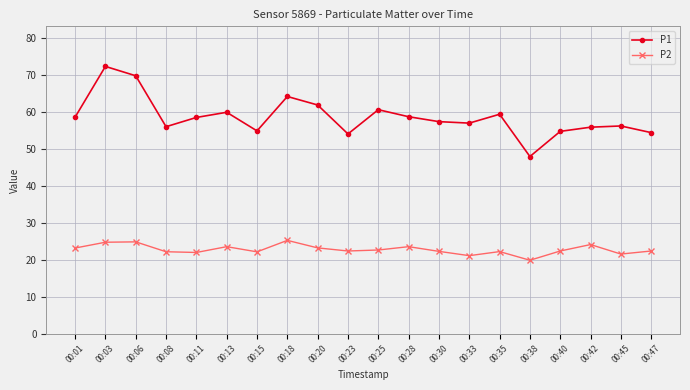

What is the difference between the maximum and minimum values in the P1 series?

24.4